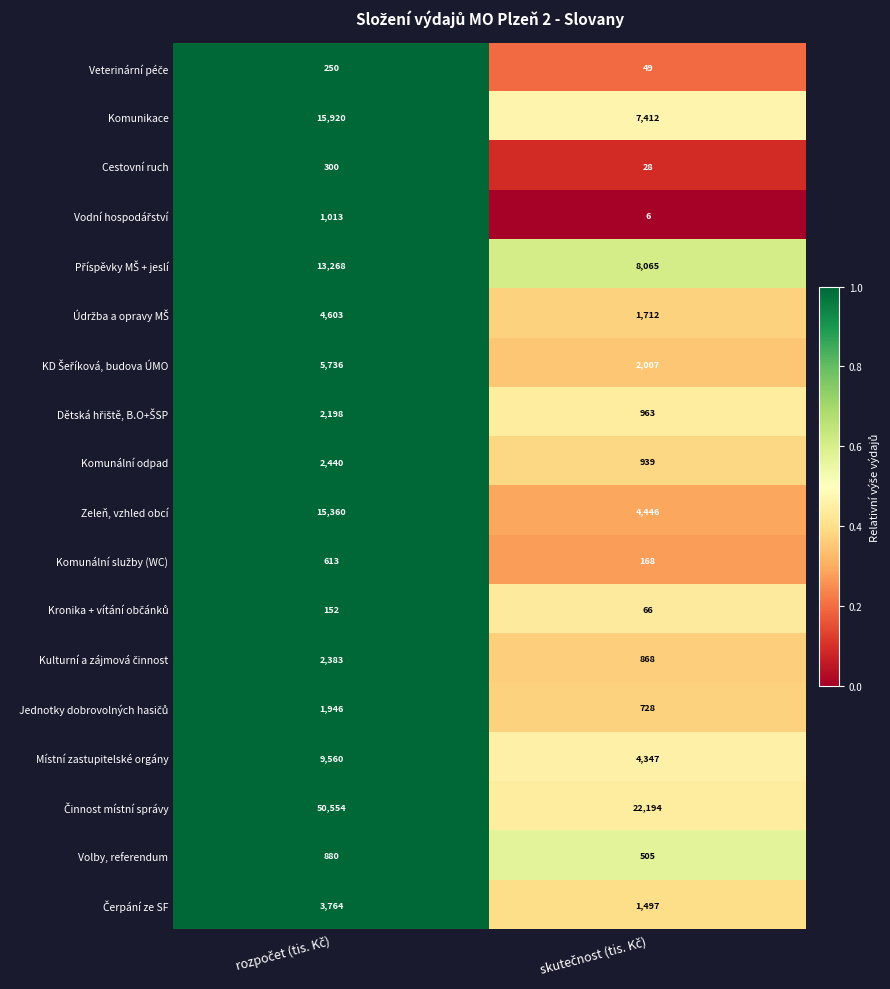

What is the difference between the maximum and minimum values in the Volby, referendum series?

375